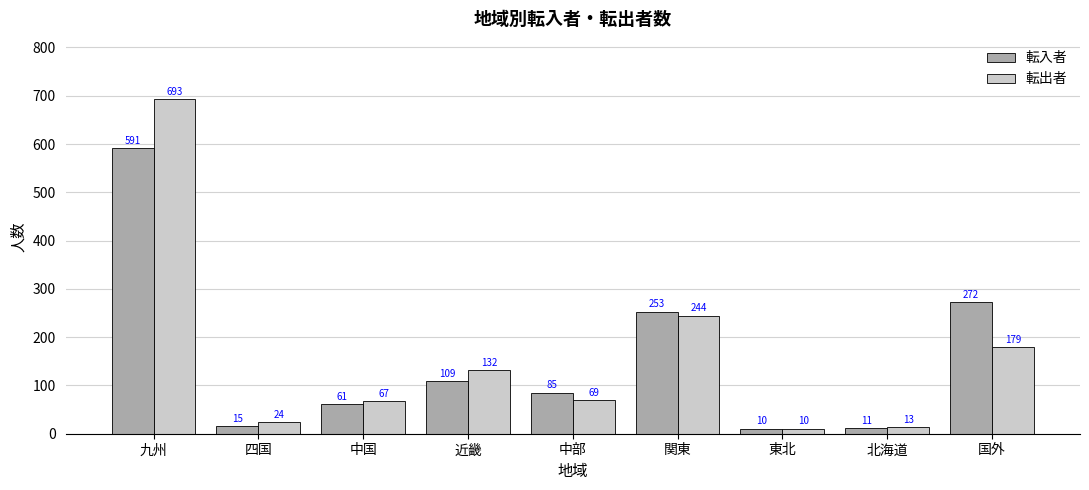

At which label does 転出者 reach its peak?

九州